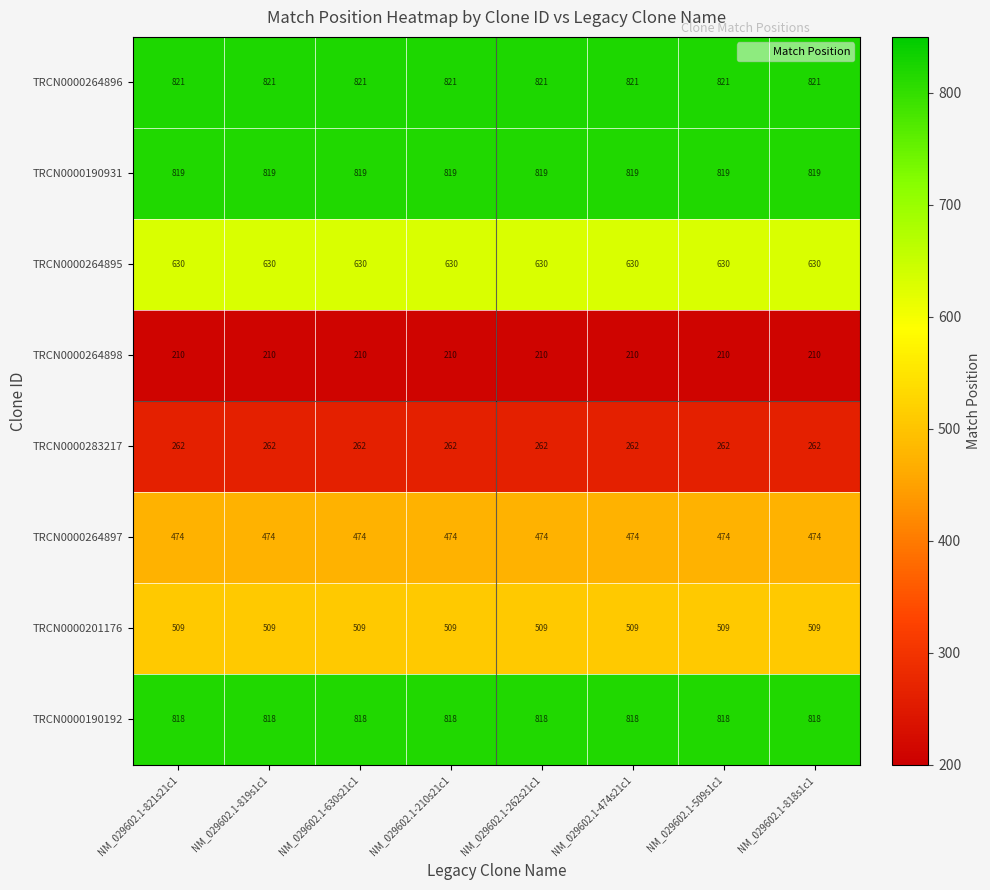

What is the maximum value shown in the chart?

821